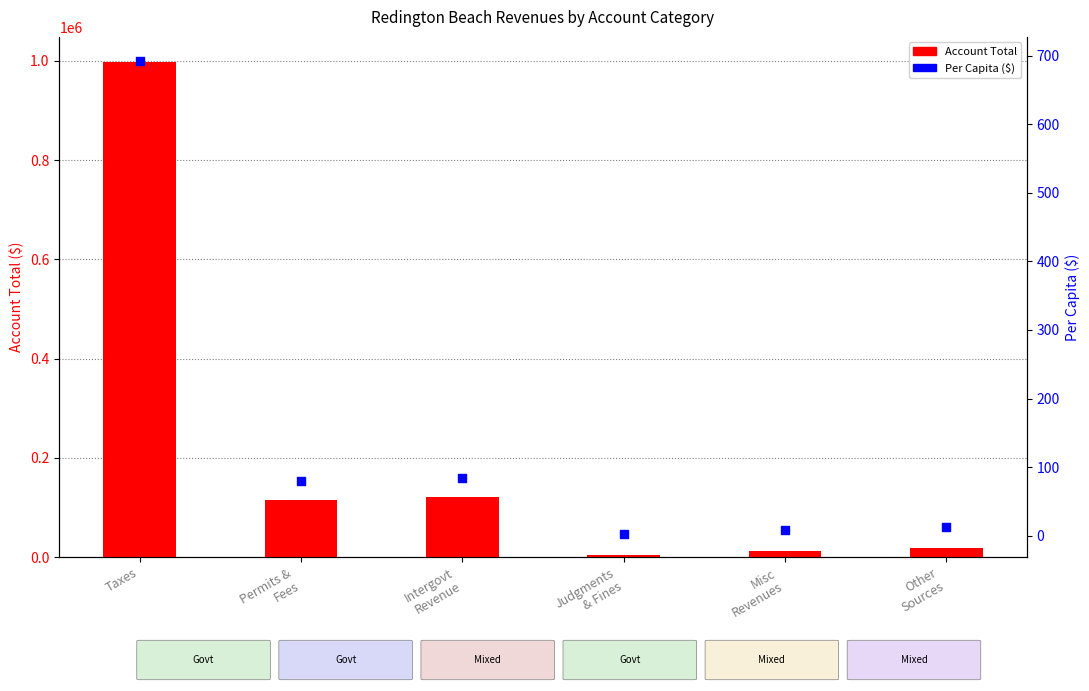

Which series reaches the maximum Y coordinate?

Account Total